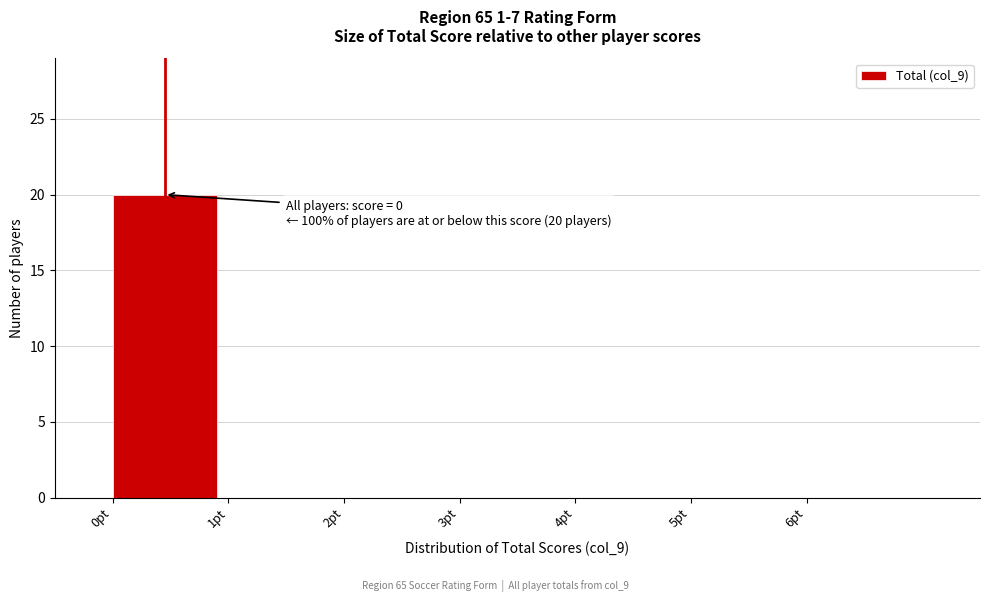

Which range on the x-axis has the tallest bar?

0 to 1